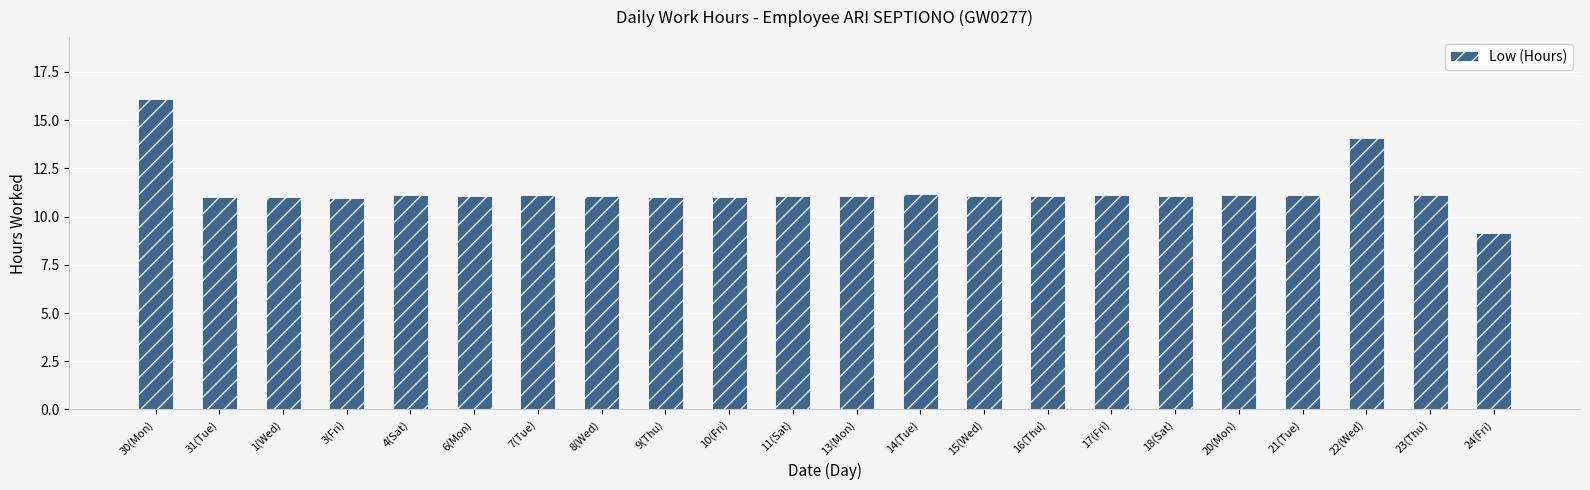

What is the average value?

11.4